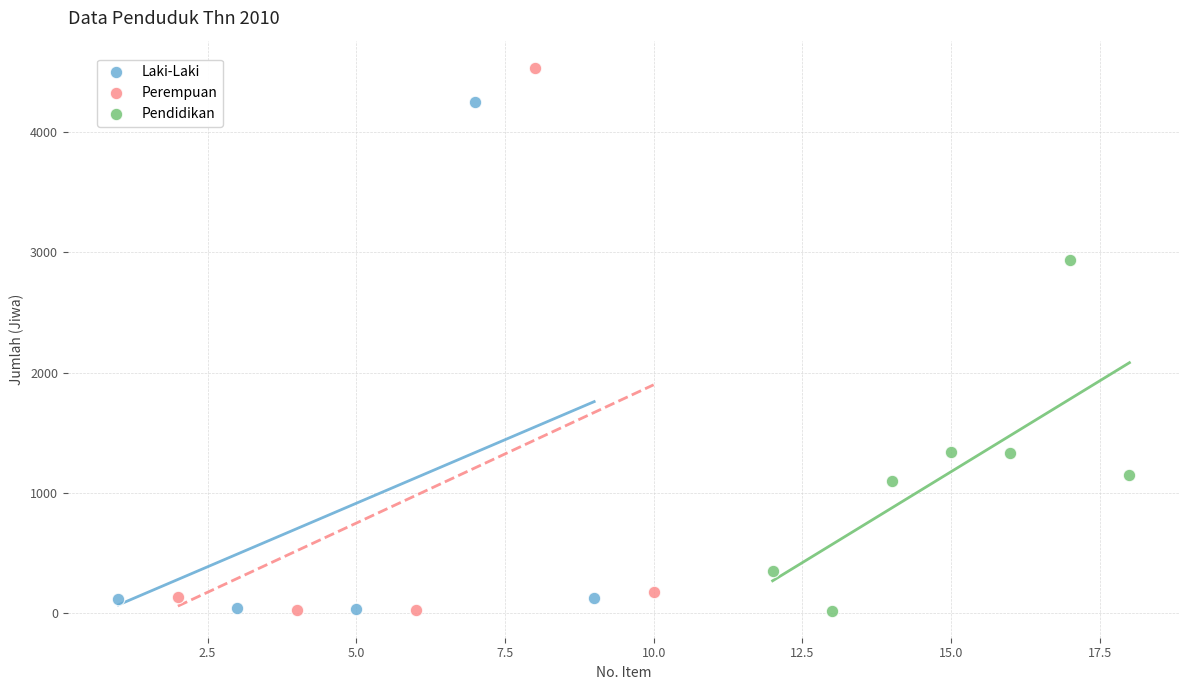

Which series reaches the maximum Y coordinate?

Perempuan